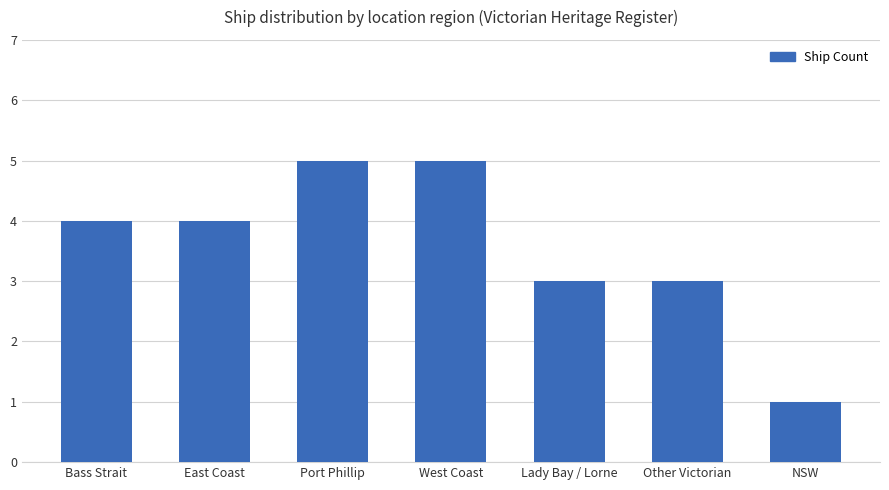

How many data points are less than 4?

3